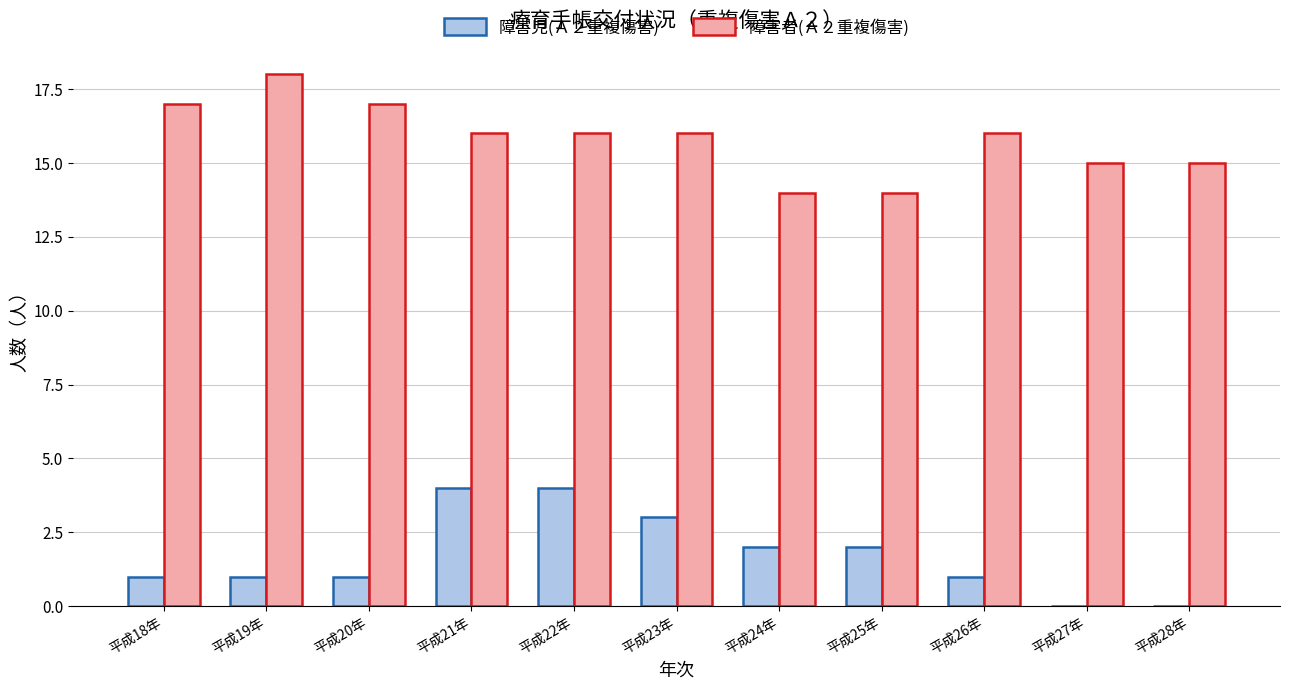

What is the total value across all series at 平成25年?

16